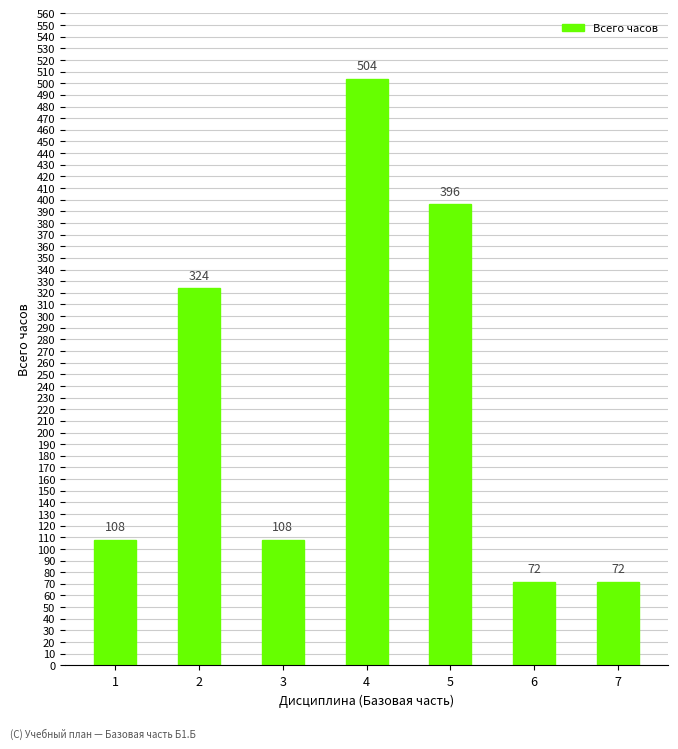

What is the sum of all values?

1584